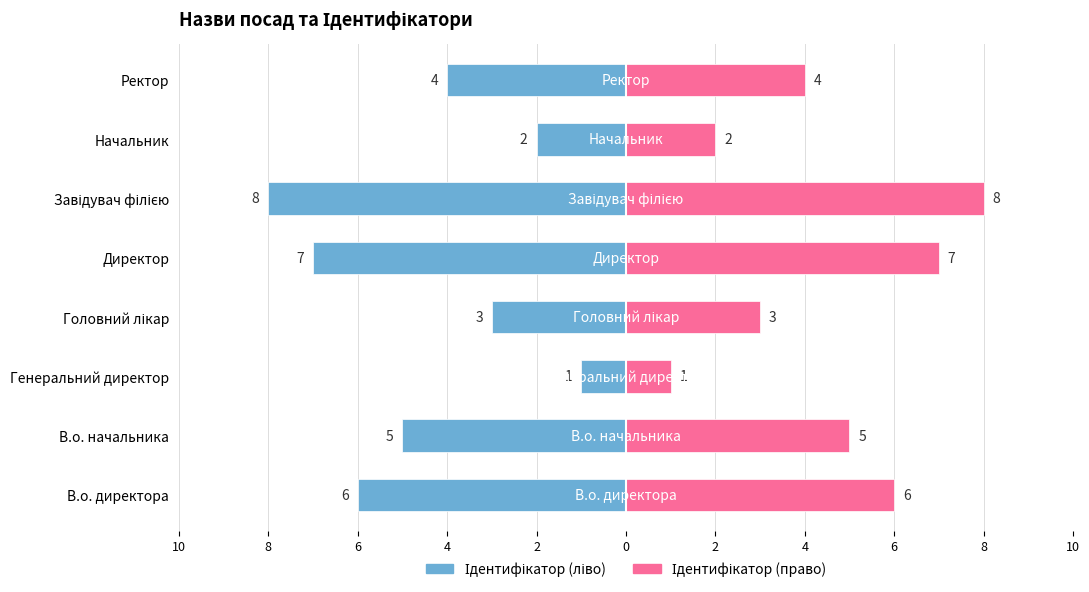

The Ідентифікатор (ліво) series shows -2 at Ректор. True or false?

False